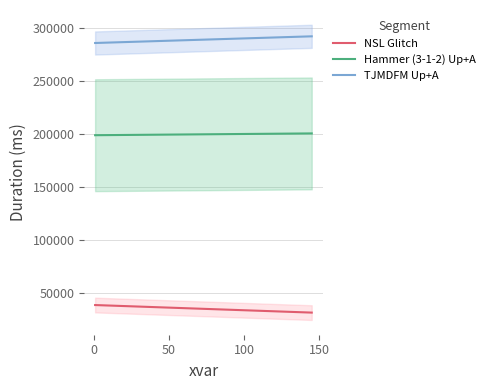

True or false: NSL Glitch and TJMDFM Up+A intersect in this chart.

False